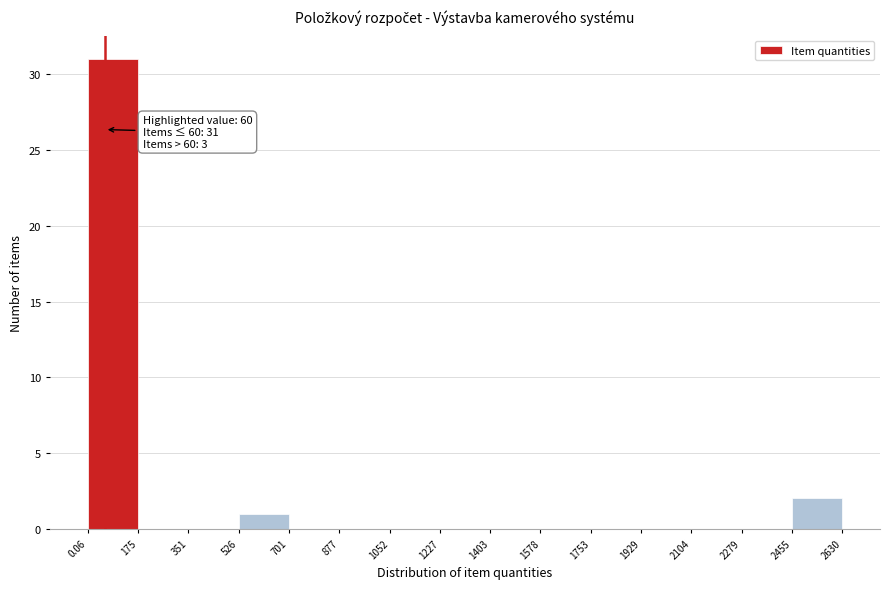

Which range on the x-axis has the tallest bar?

0.06 to 175